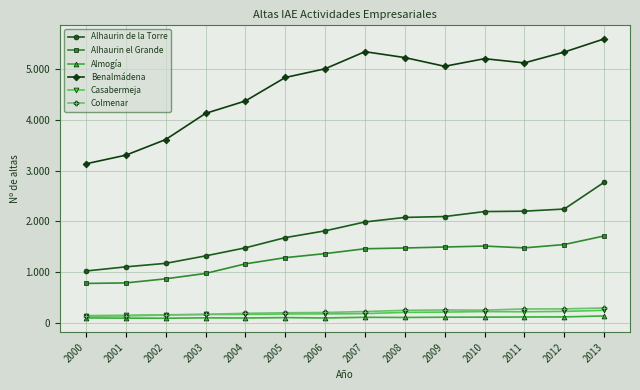

Is this an area chart (filled region under the line)?

No